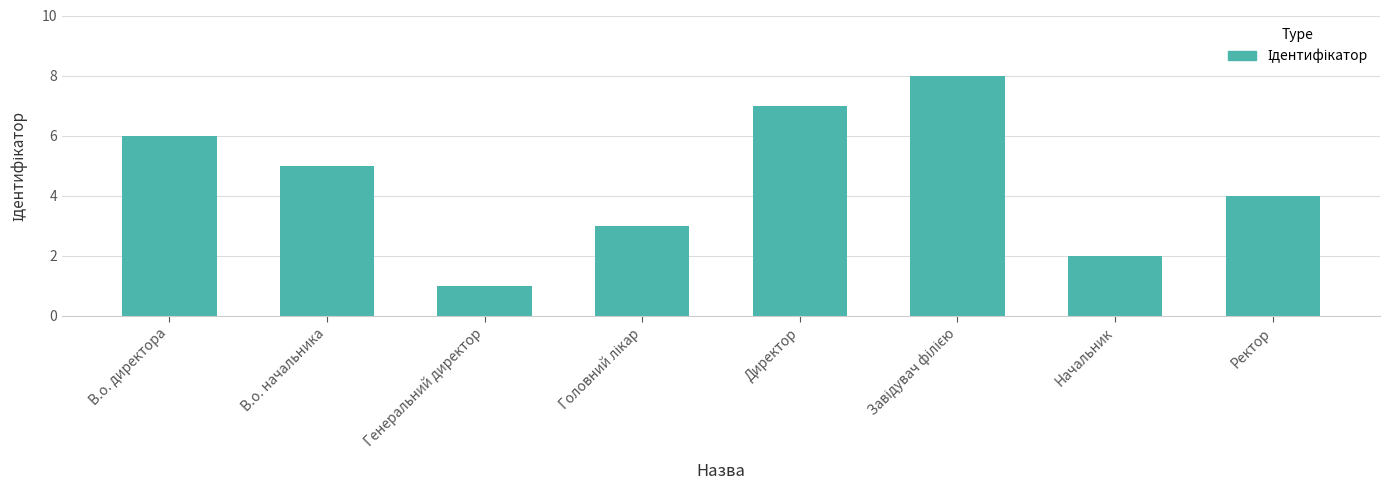

What value does the data have at Ректор?

4